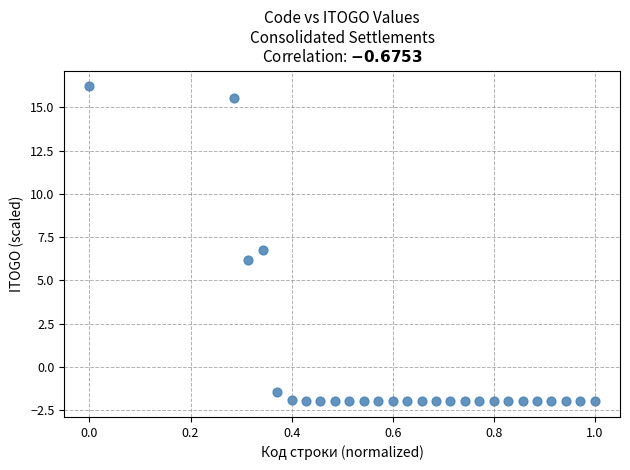

What Y value in the scatter plot is closest to 7?

6.7